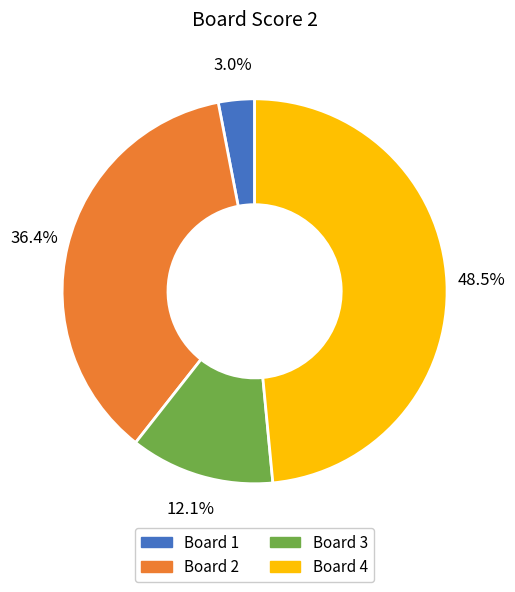

Rank the categories by value from lowest to highest.

Board 1, Board 3, Board 2, Board 4